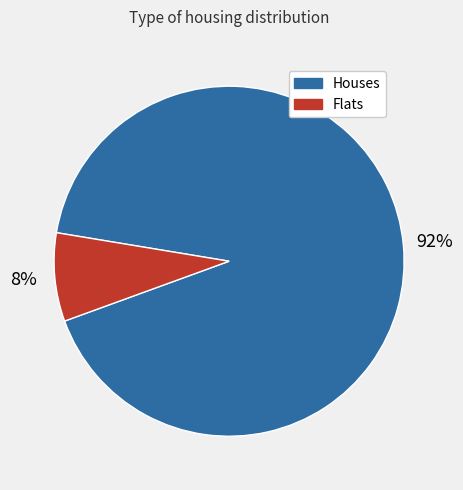

To the nearest percent, what is the difference between the largest and smallest slice percentages?

84%